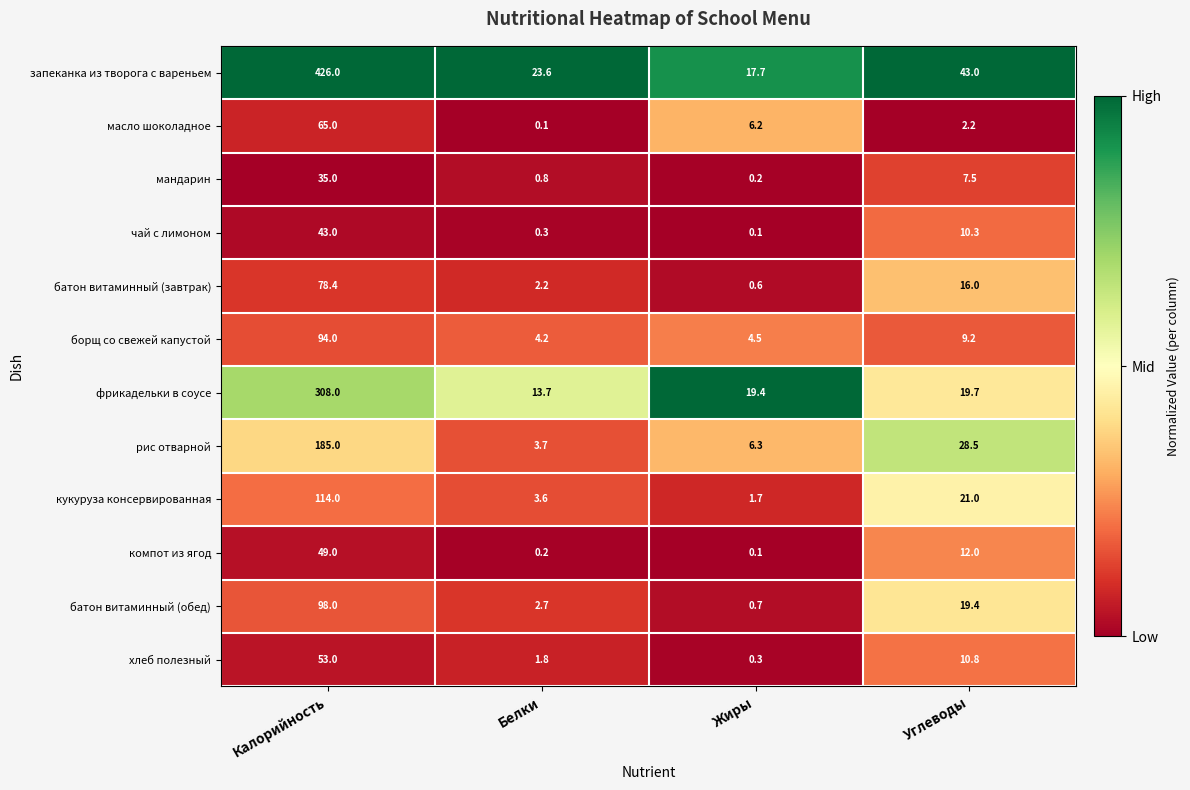

Between Жиры and Углеводы, which series saw the biggest shift?

запеканка из творога с вареньем